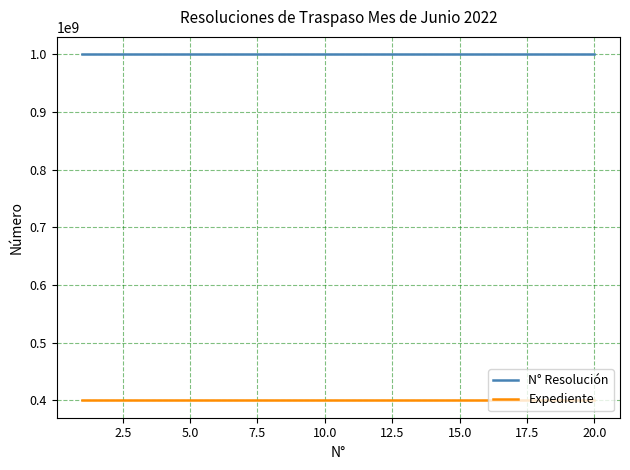

Rank the series by their average value, from highest to lowest.

N° Resolución, Expediente